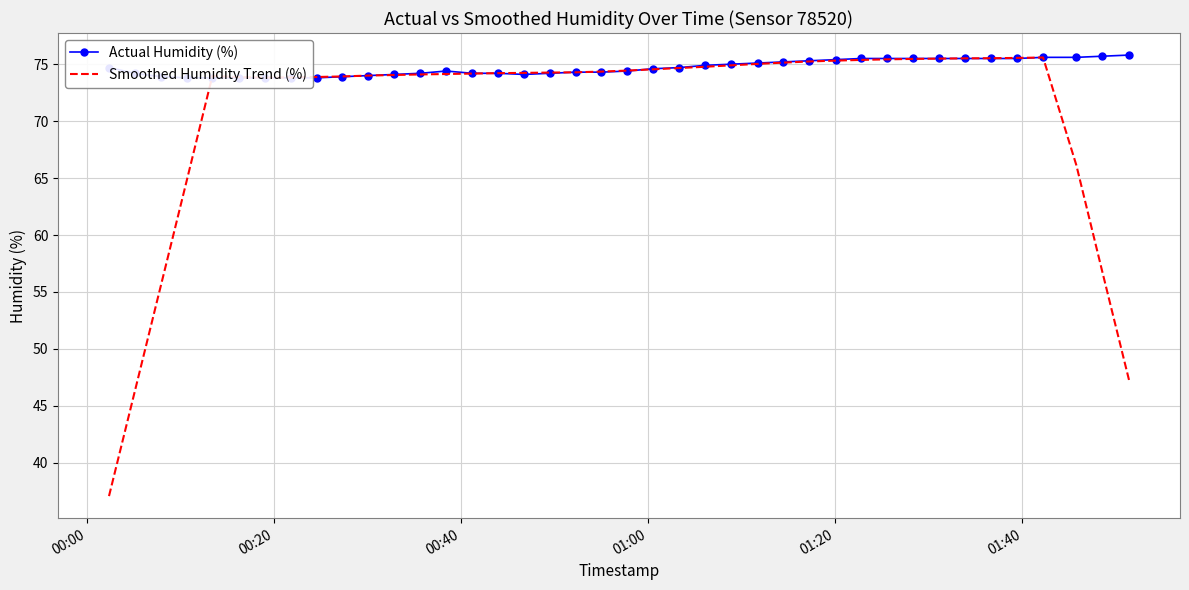

What is the average value of the Smoothed Humidity Trend (%) series?

70.9